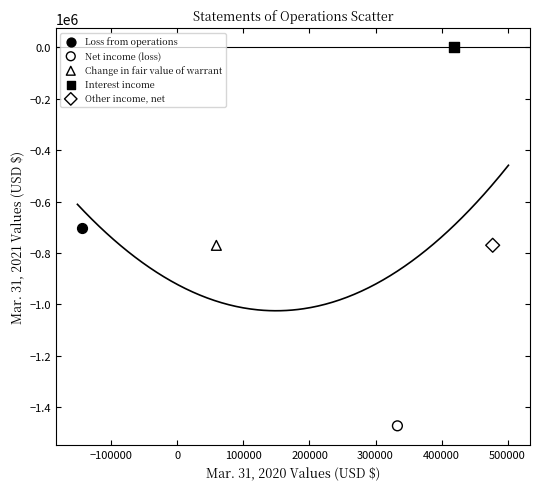

Which series reaches the minimum Y coordinate?

Net income (loss)